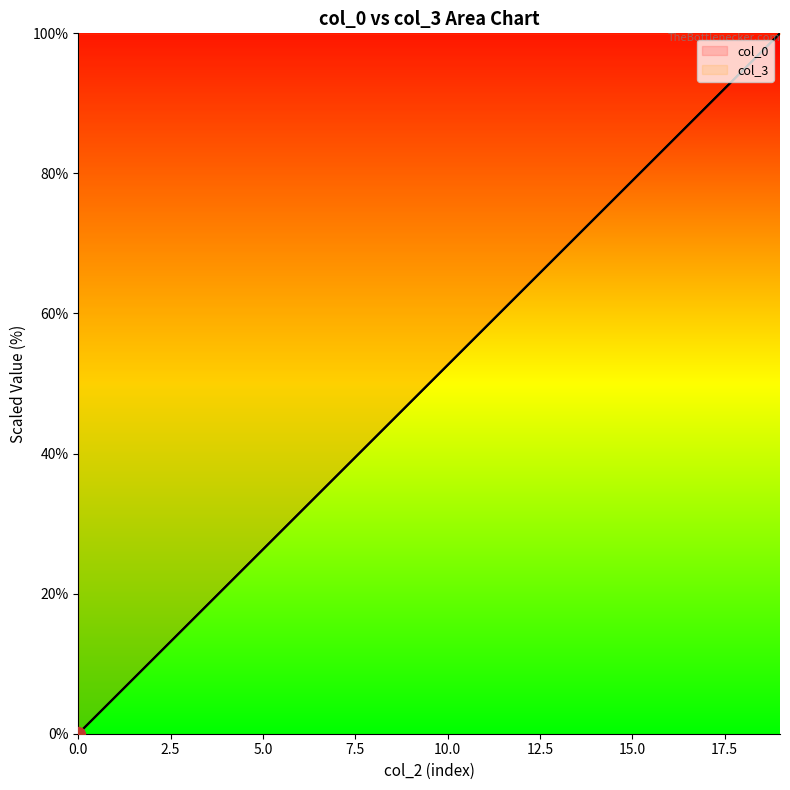

The col_0 series shows 26.3 at 5. True or false?

True